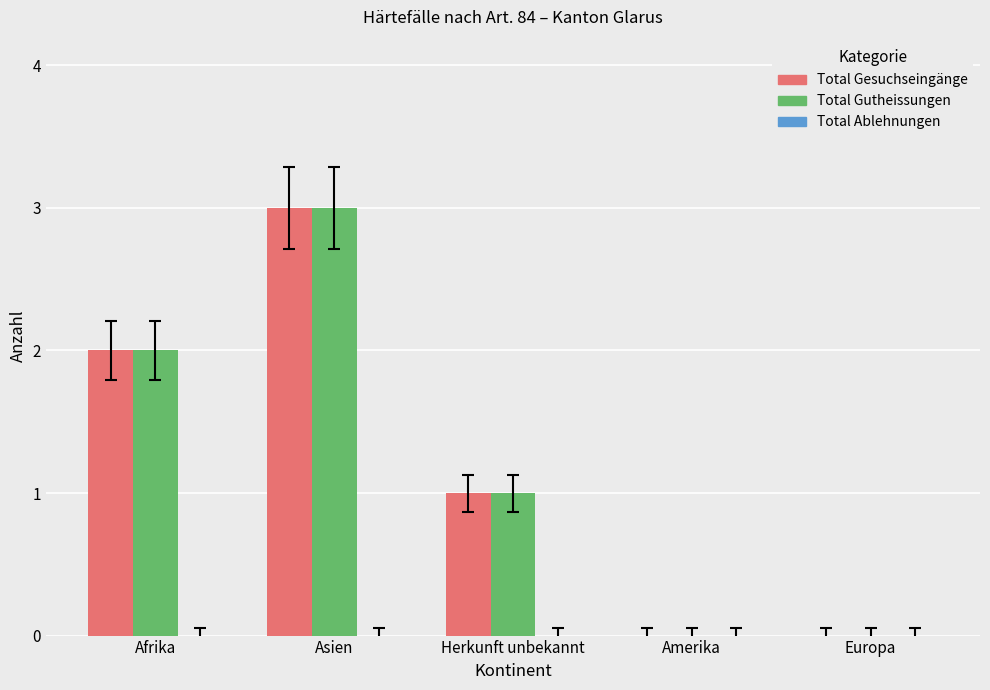

What is the maximum value for Total Gesuchseingänge?

3